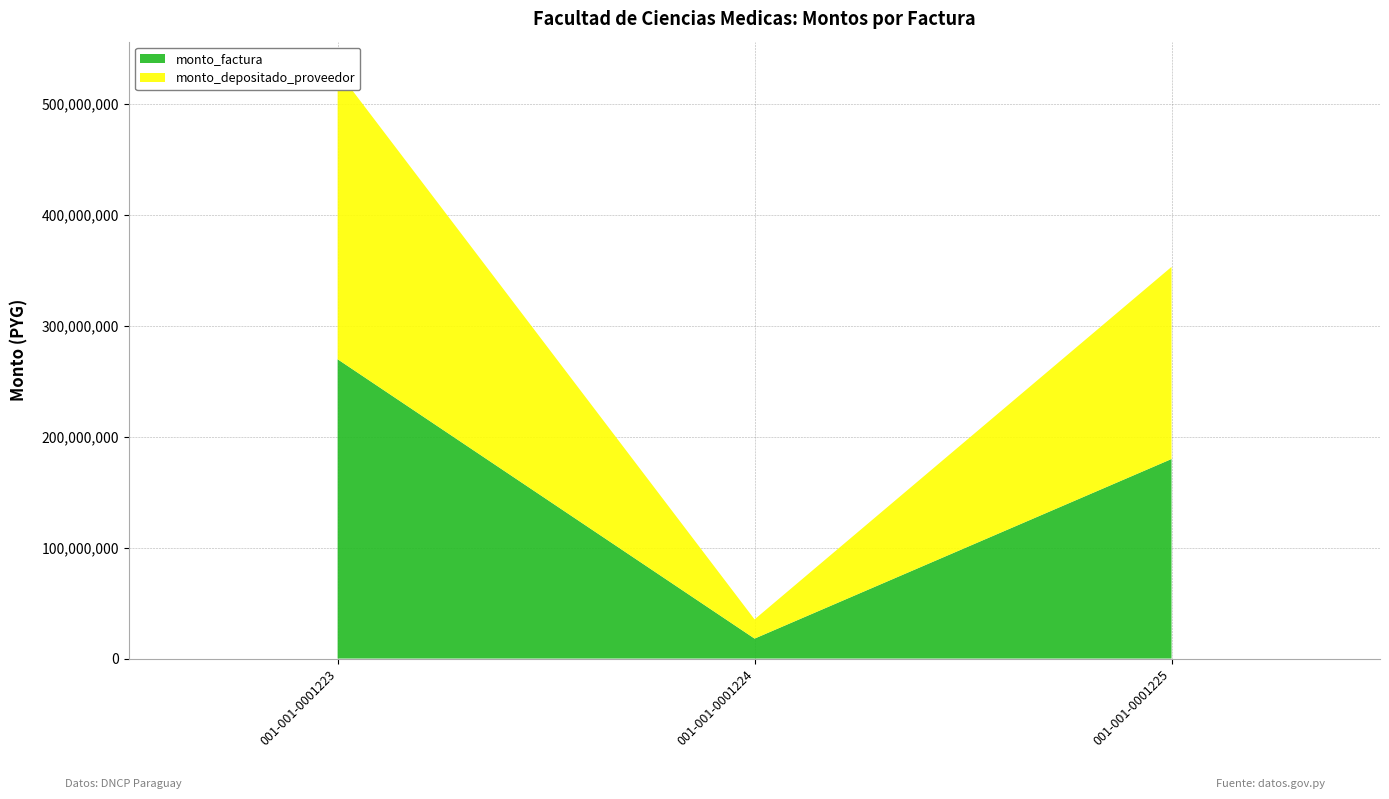

Reading left to right, list all the values displayed in this chart.

monto_factura: 001-001-0001223=269625000	001-001-0001224=17975000	001-001-0001225=179750000
monto_depositado_proveedor: 001-001-0001223=259630900	001-001-0001224=17308726	001-001-0001225=173087266